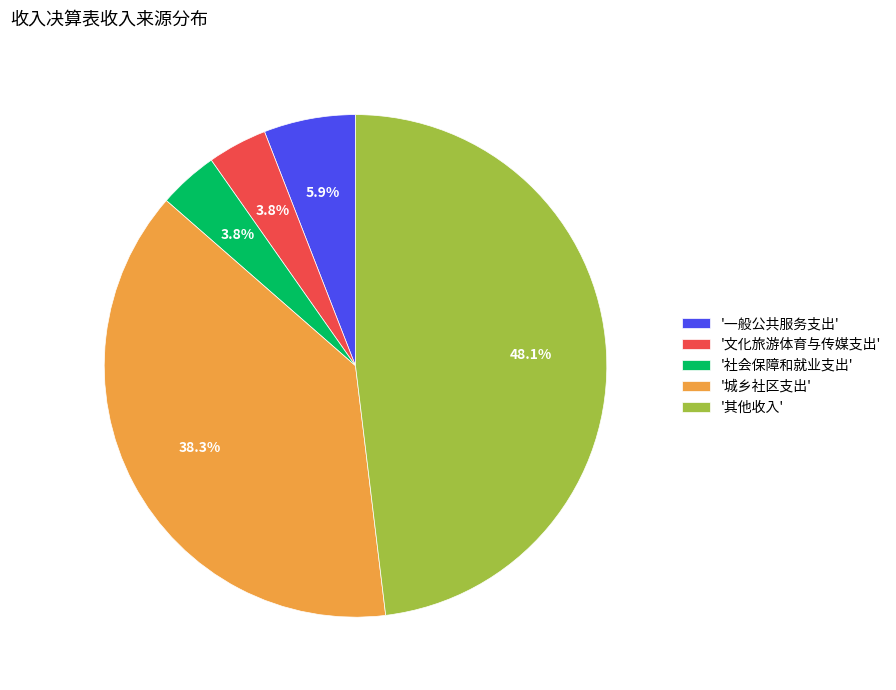

How many slices are in this pie chart?

5